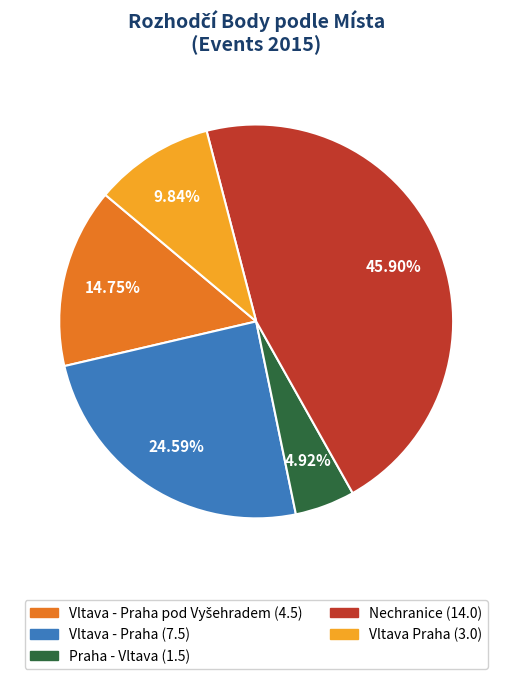

How many slices are in this pie chart?

5